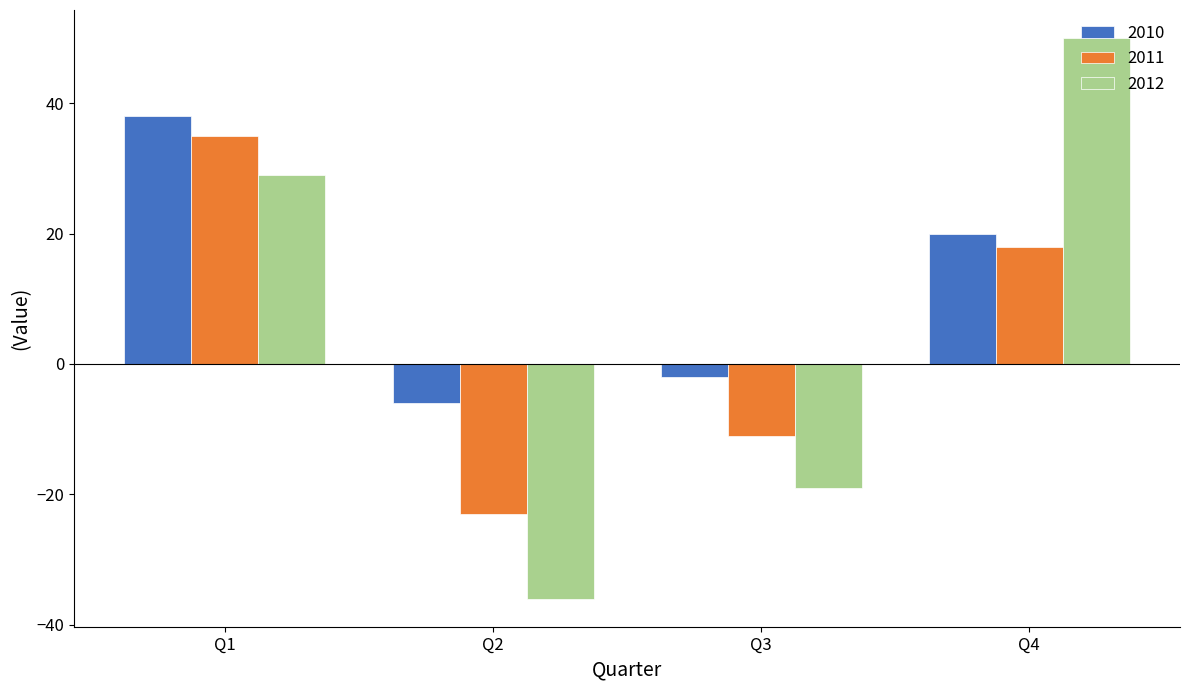

How many values in 2011 are below zero?

2